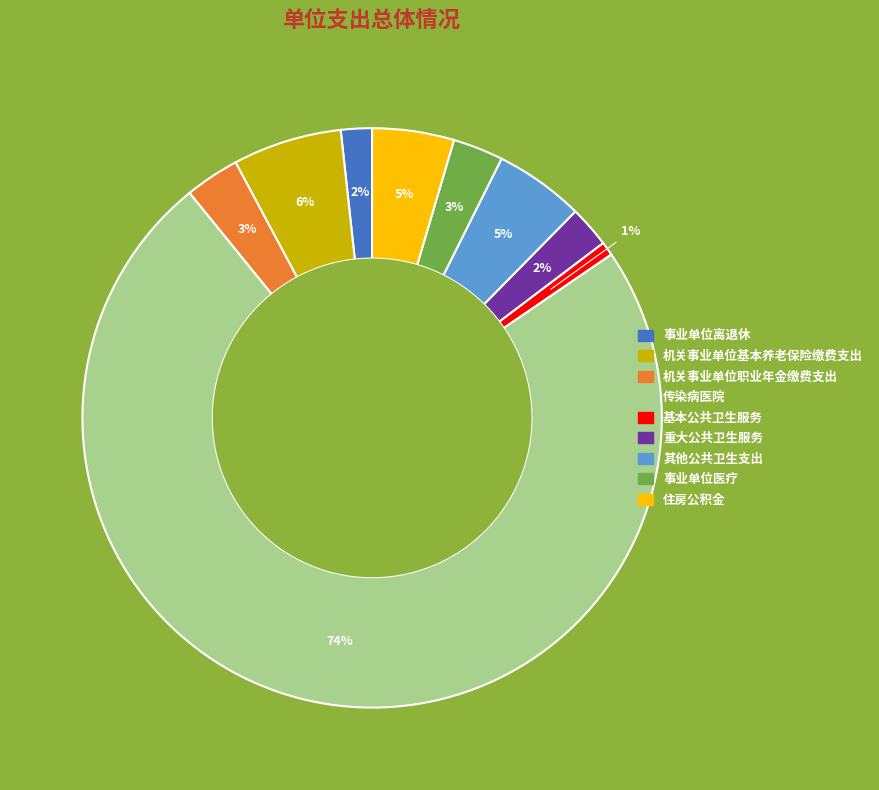

Does 传染病医院 represent more than half of the total?

Yes